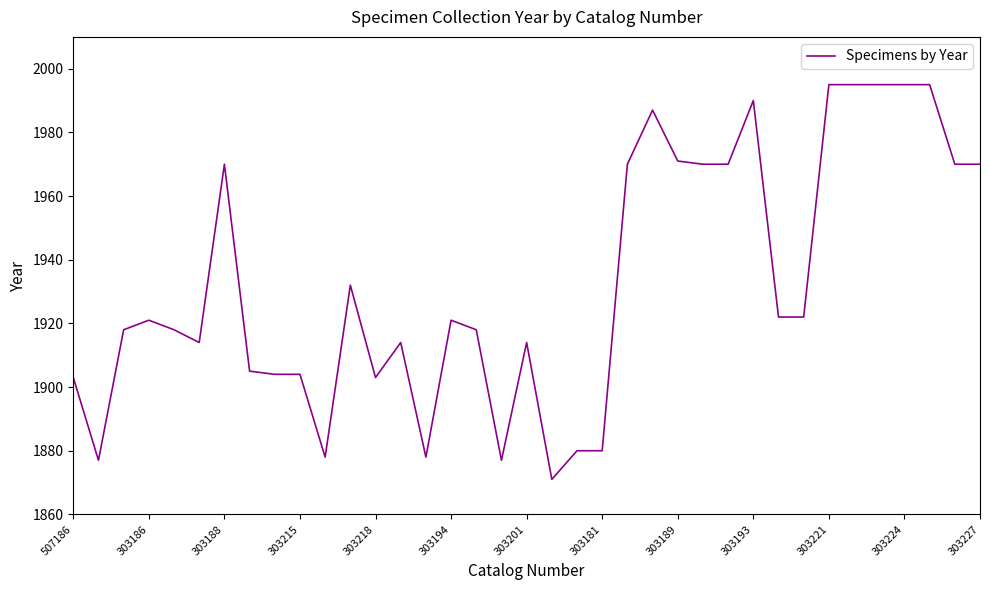

Is this an area chart (filled region under the line)?

No